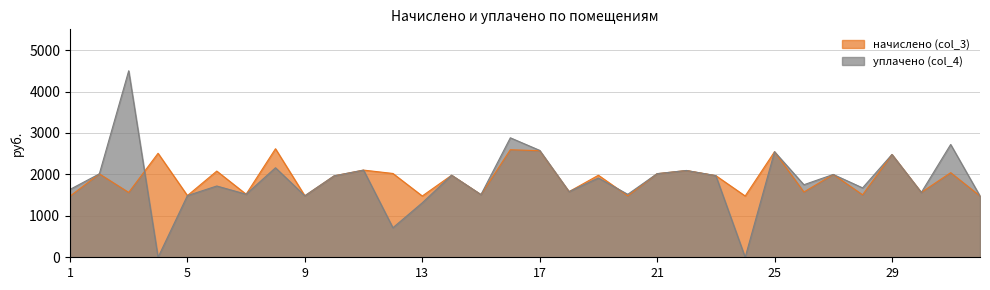

How many intersections are there between начислено (col_3) and уплачено (col_4)?

3